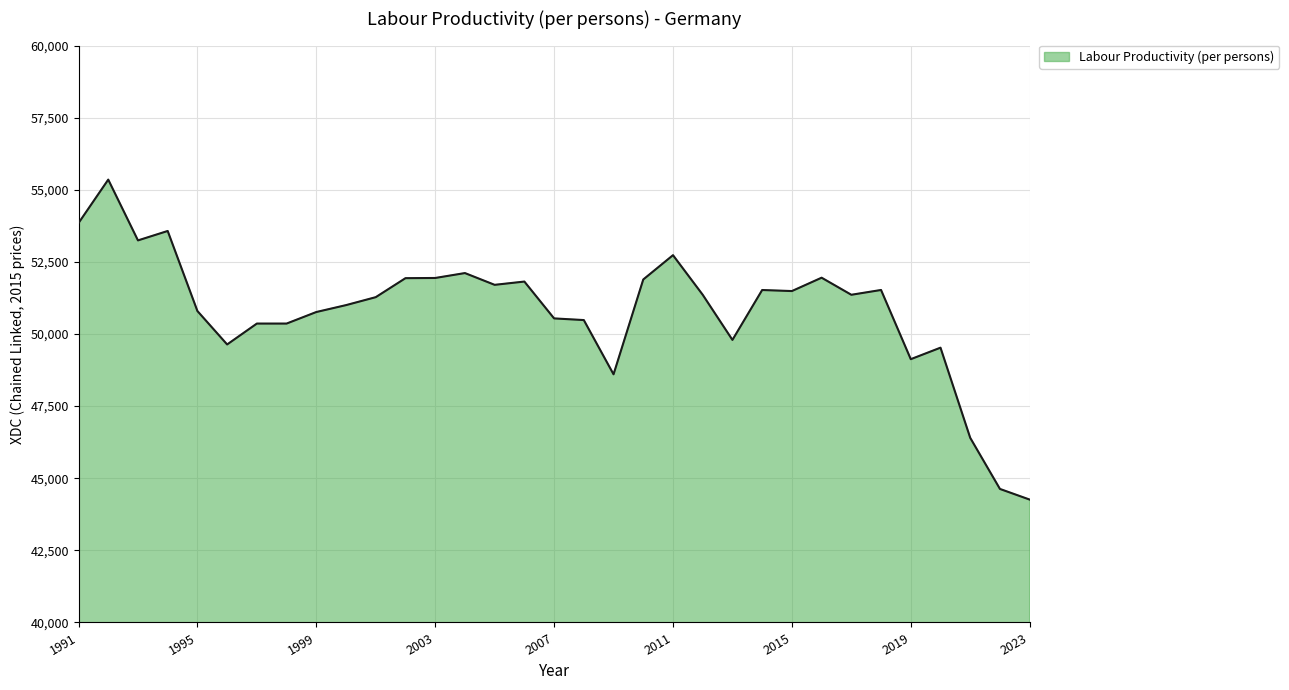

What is the maximum value shown in the chart?

55352.1